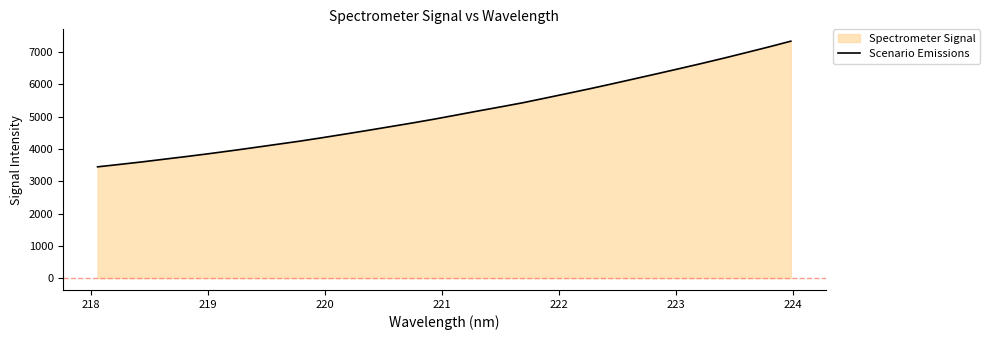

What is the smallest value displayed?

3445.9